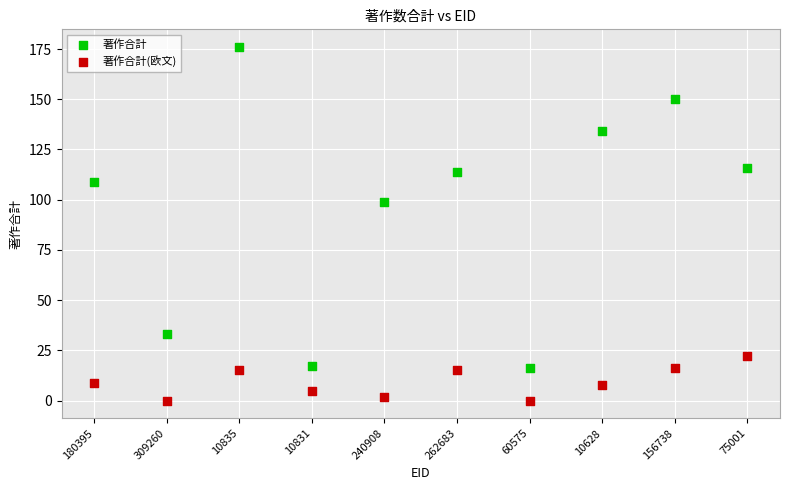

Across all series, what Y value is closest to 88?

99